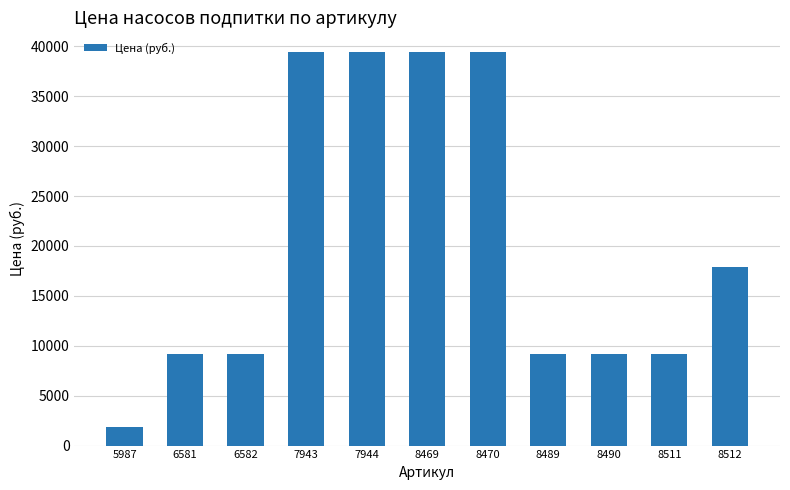

Where does the data first go above 9166?

6581